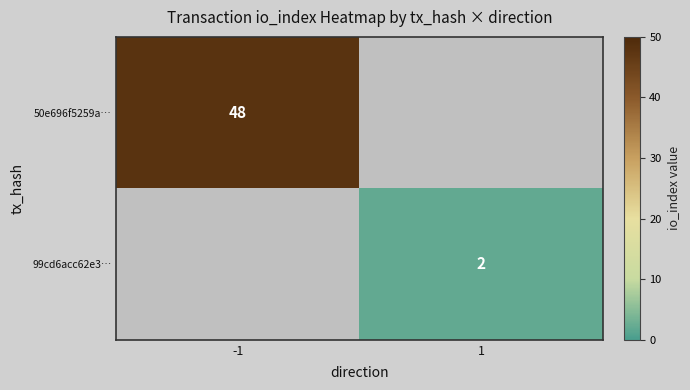

Is it true that 99cd6acc62e3… equals 2 at 1?

True